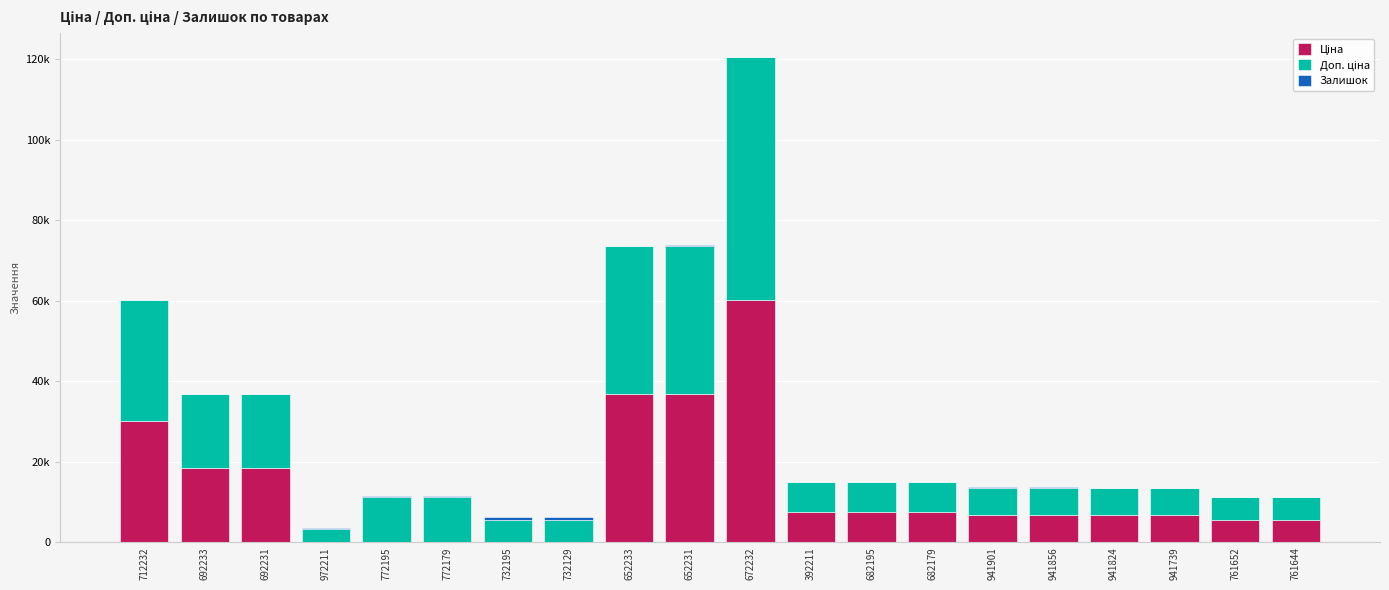

Are the bars horizontal?

No